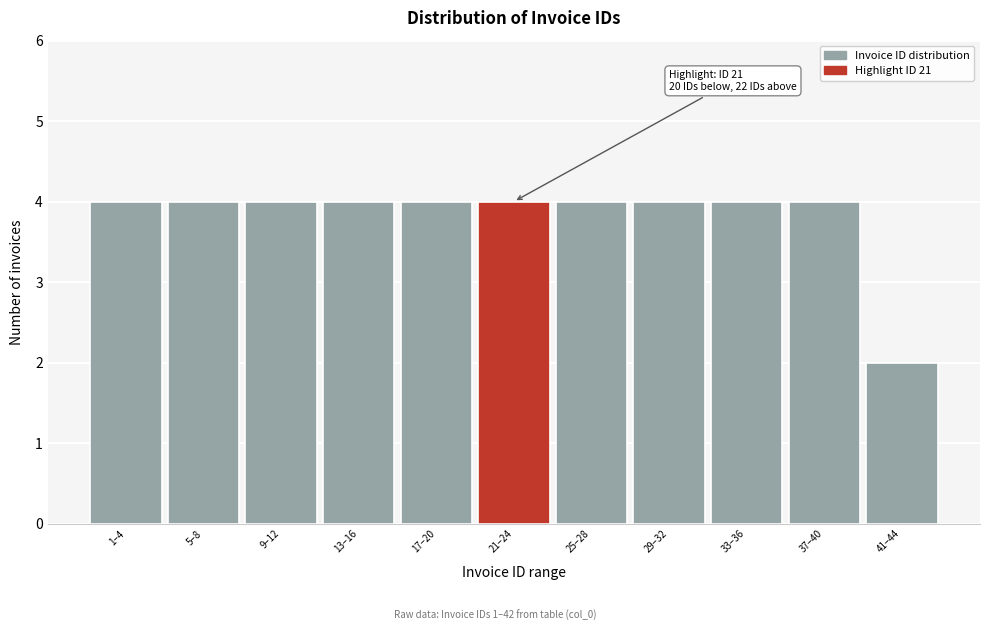

Reading right to left, what are all the values shown in this chart?

2	4	4	4	4	4	4	4	4	4	4